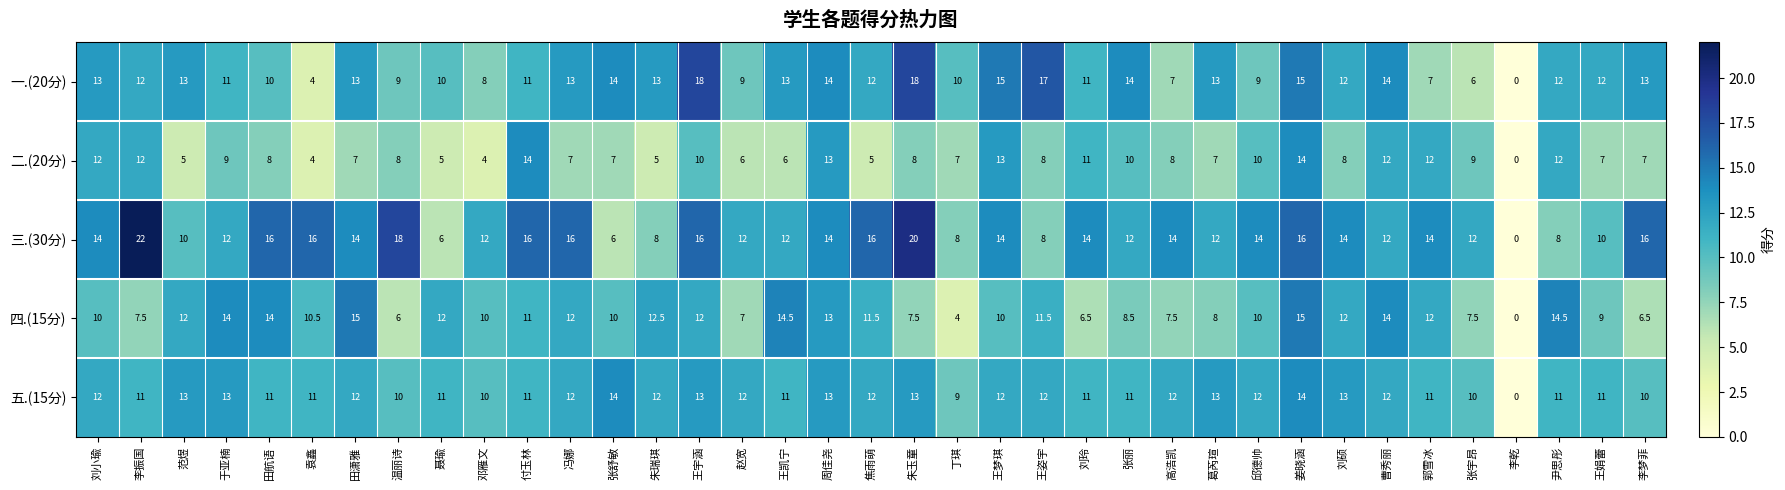

True or false: 一.(20分) has a value of 17.9 at 聂瑜.

False